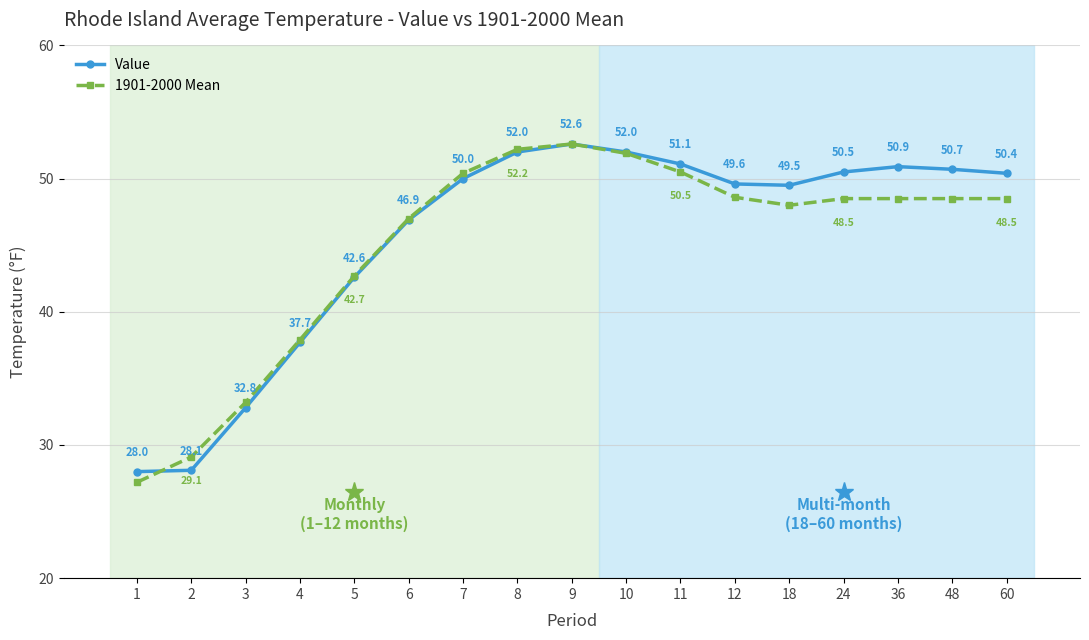

Between 7 and 12, which series saw the biggest shift?

1901-2000 Mean